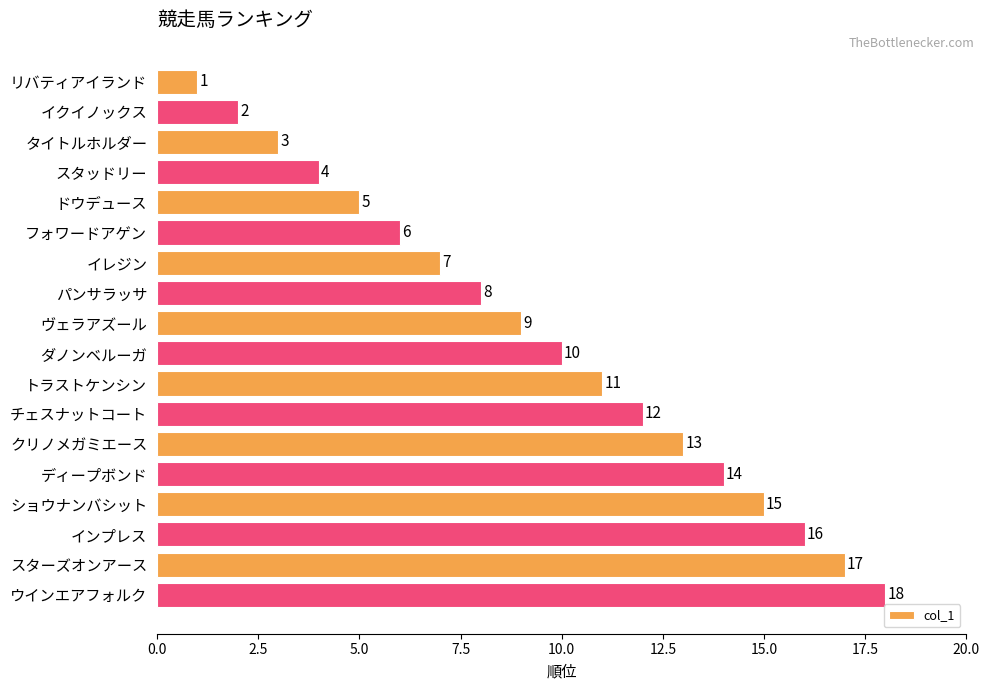

List the labels in order of value, largest first.

ウインエアフォルク, スターズオンアース, インプレス, ショウナンバシット, ディープボンド, クリノメガミエース, チェスナットコート, トラストケンシン, ダノンベルーガ, ヴェラアズール, パンサラッサ, イレジン, フォワードアゲン, ドウデュース, スタッドリー, タイトルホルダー, イクイノックス, リバティアイランド